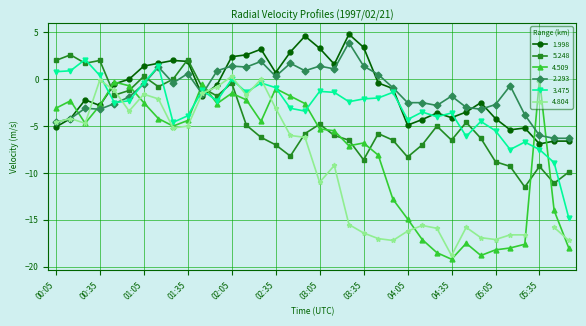

Read the 2.293 value at 04:15.

-2.5